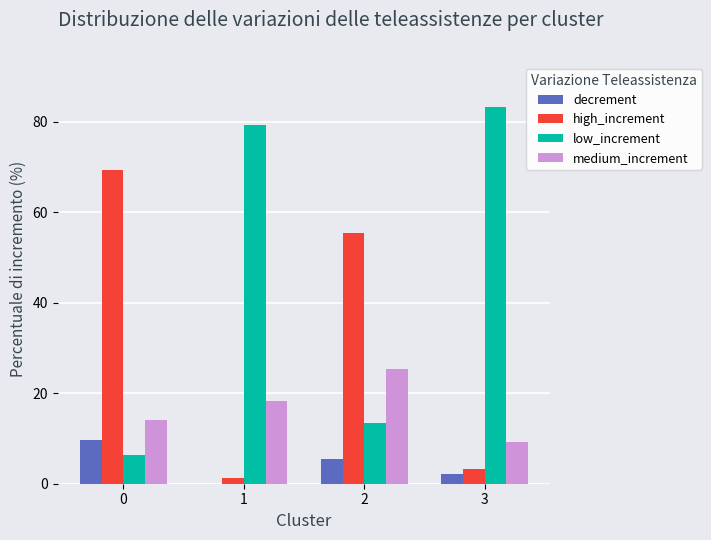

True or false: high_increment has a value of 55.4 at 2.

True